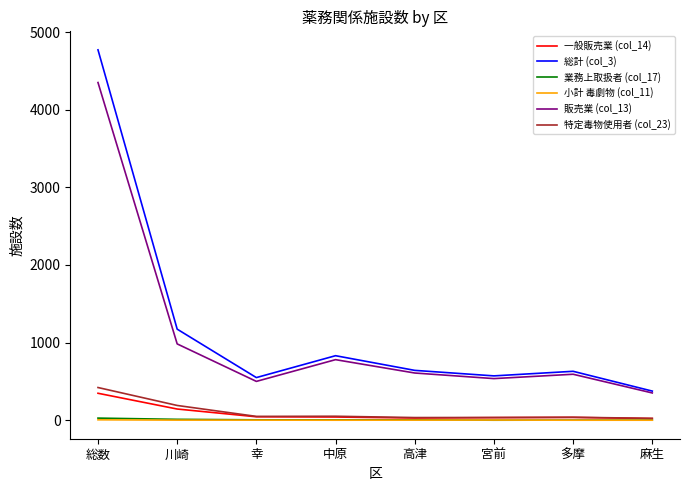

In 総計 (col_3), how many points are lower than both neighbors (excluding endpoints)?

2